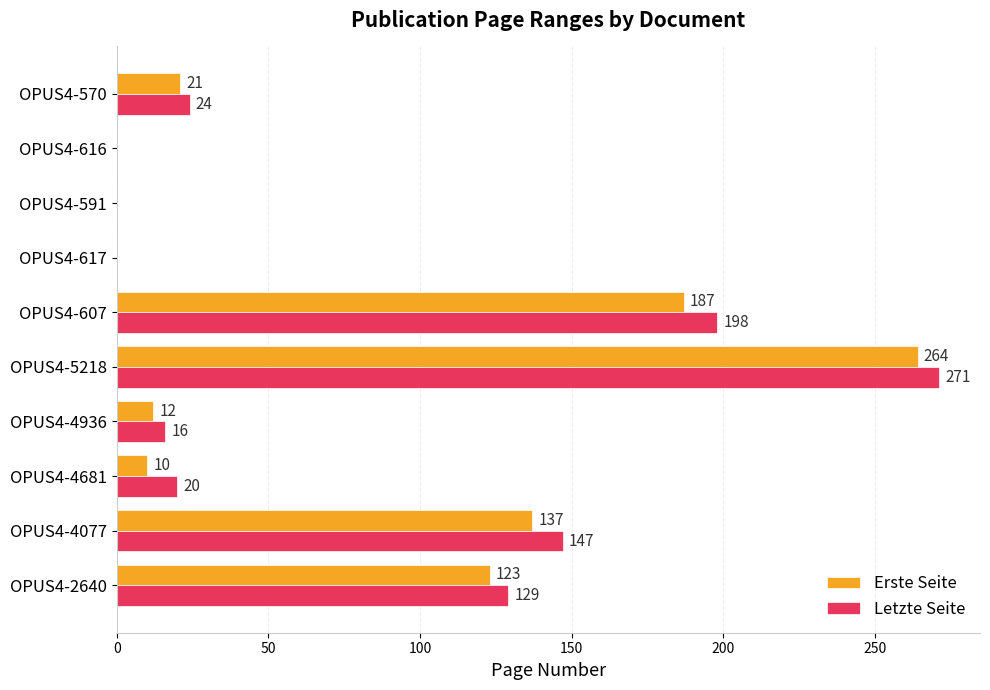

What is the greatest value displayed?

271